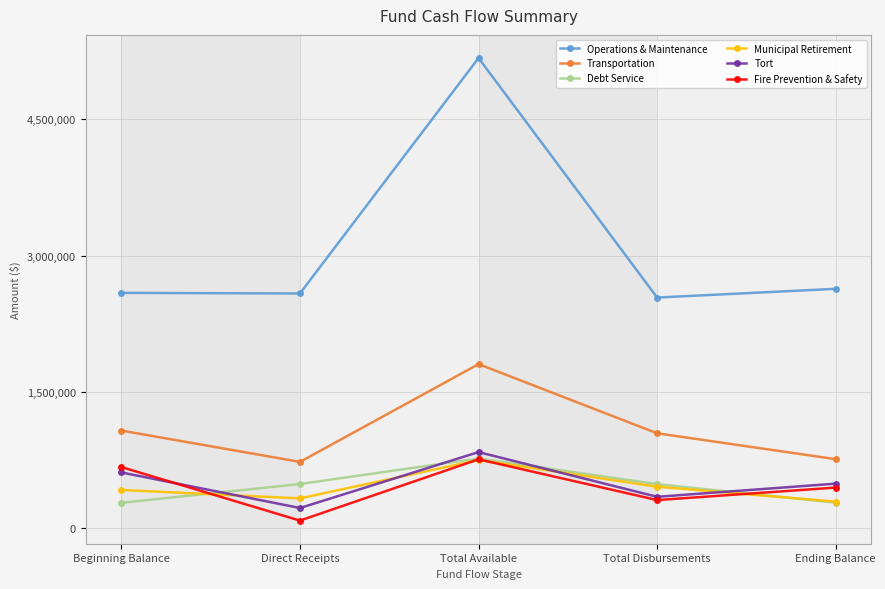

What is the smallest value displayed?

85244